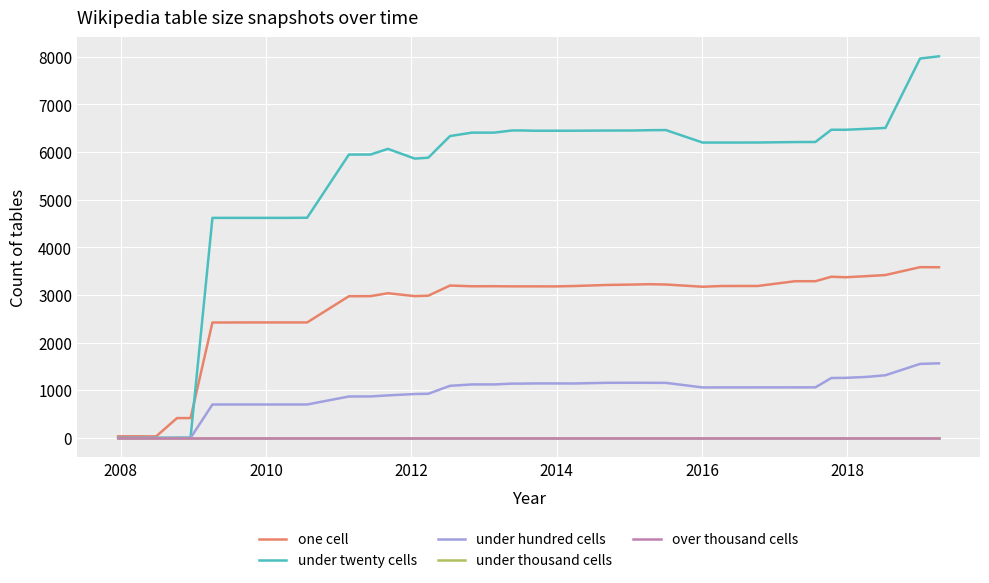

Is this an area chart (filled region under the line)?

No